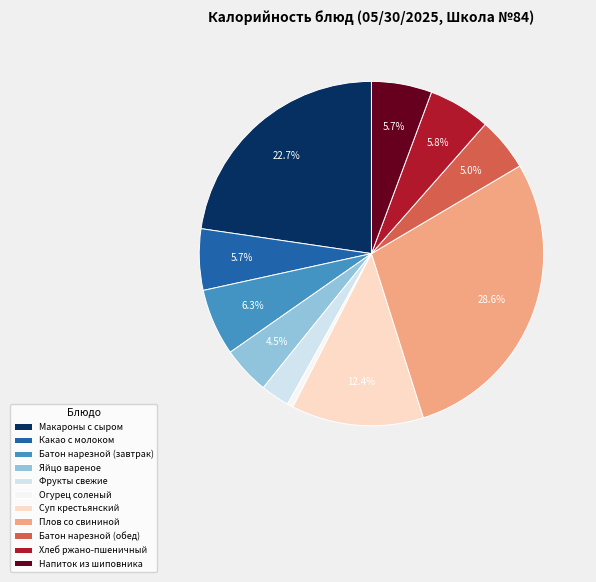

Combined, do Какао с молоком and Фрукты свежие account for over 50%?

No